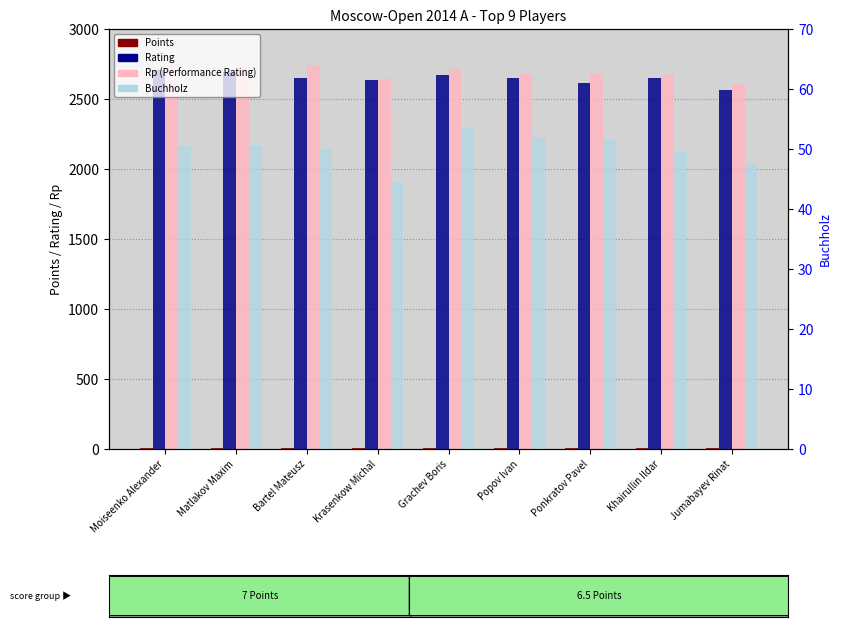

Which category has the highest value across all series?

Bartel Mateusz